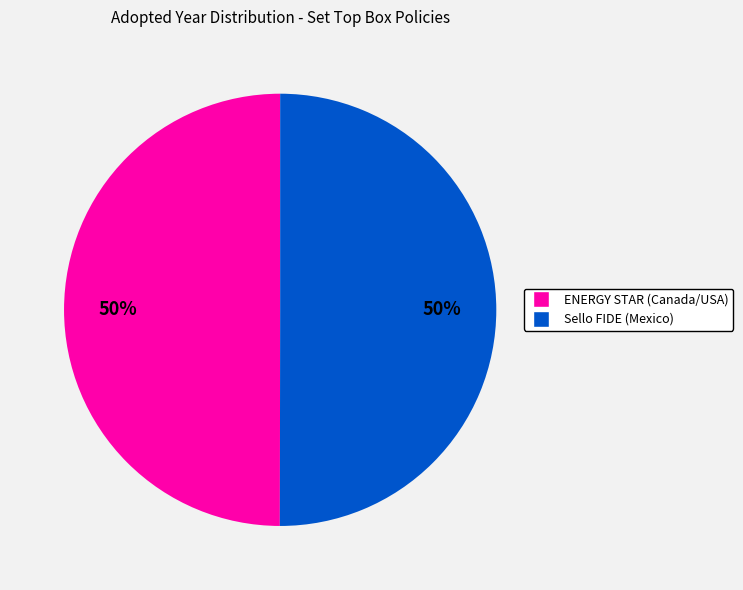

Count the number of slices in the pie.

2